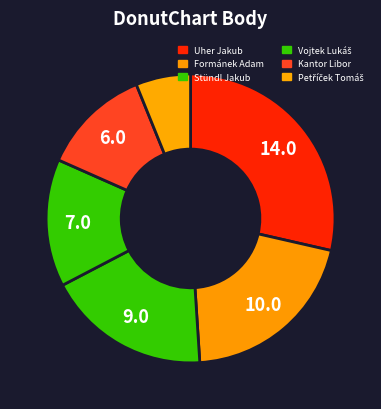

Count the number of slices in the pie.

6